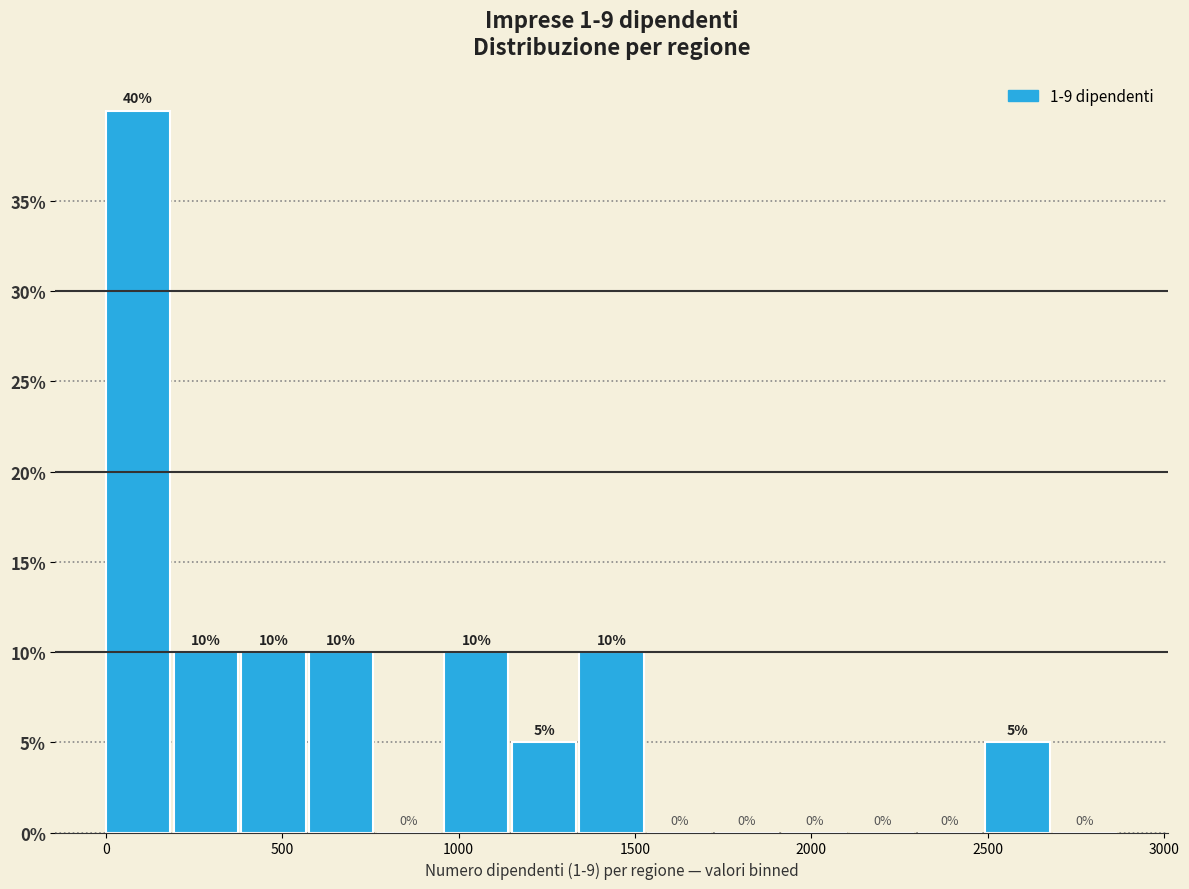

Around what value on the x-axis is the tallest bar? Give the approximate position of its centre, as read against the axis.

100